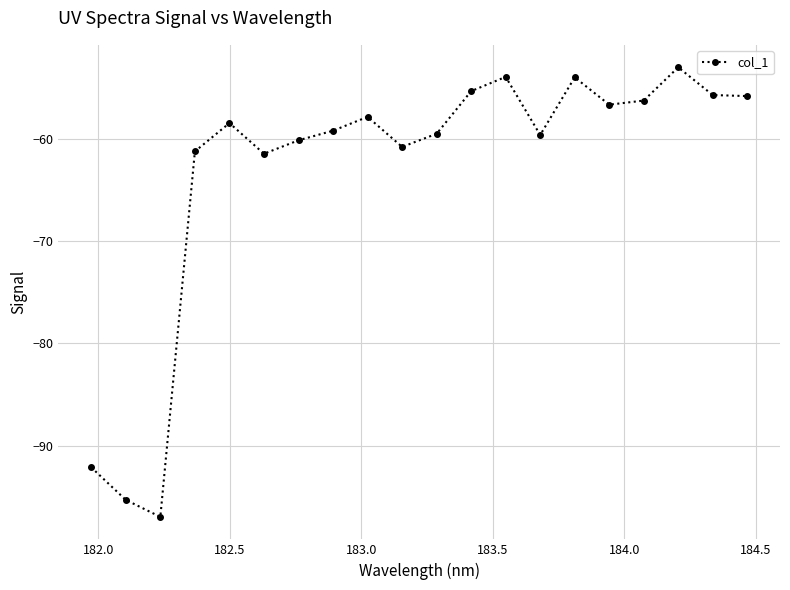

How many interior local peaks (higher than both neighbors) does the data have?

5